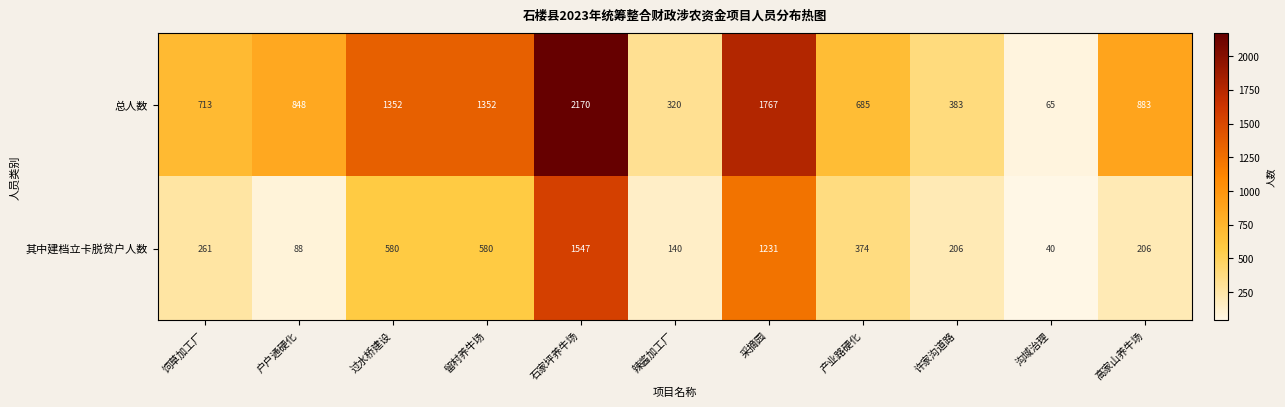

Reading right to left, list all the values displayed in this chart.

总人数: 高家山养牛场=883	沟域治理=65	许家沟道路=383	产业路硬化=685	采摘园=1767	辣酱加工厂=320	石家坪养牛场=2170	留村养牛场=1352	过水桥建设=1352	户户通硬化=848	饲草加工厂=713
其中建档立卡脱贫户人数: 高家山养牛场=206	沟域治理=40	许家沟道路=206	产业路硬化=374	采摘园=1231	辣酱加工厂=140	石家坪养牛场=1547	留村养牛场=580	过水桥建设=580	户户通硬化=88	饲草加工厂=261